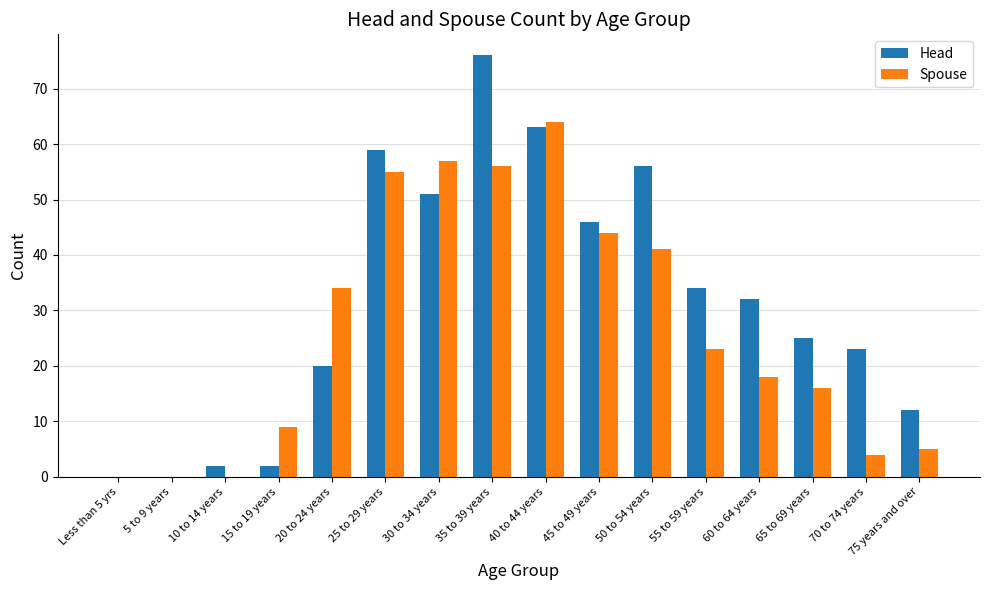

The Head series shows 31 at 50 to 54 years. True or false?

False